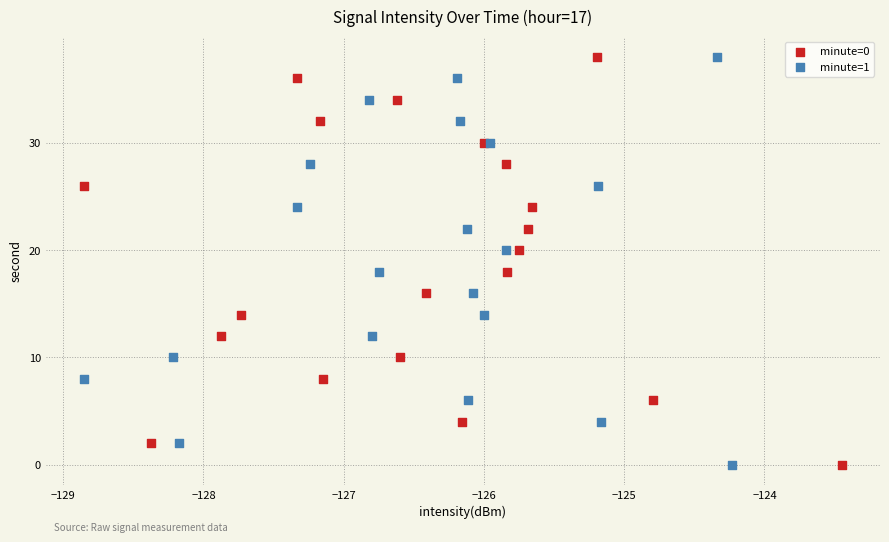

What are all the series names shown in the legend?

minute=0, minute=1